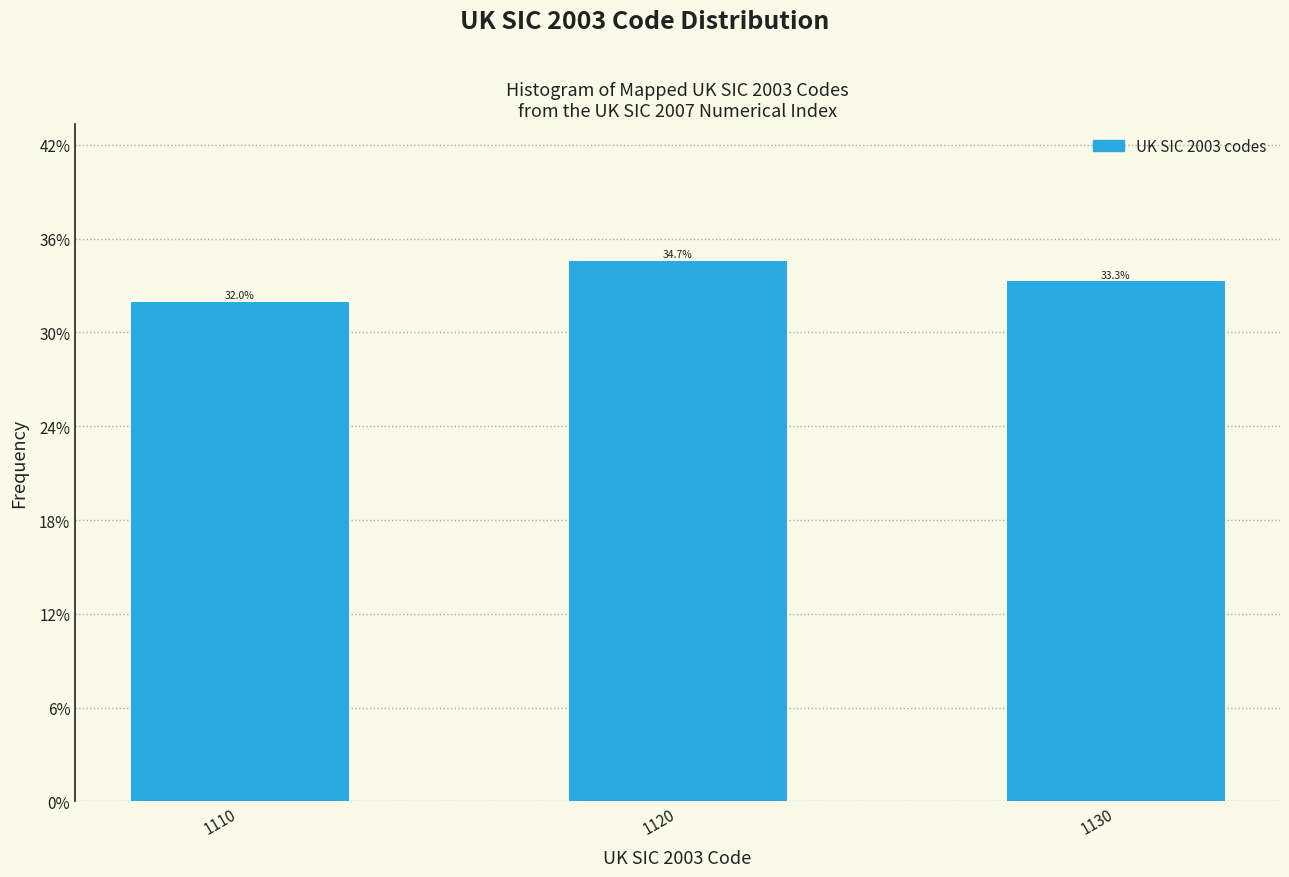

Reading left to right, extract all data points from this chart.

32.0	34.7	33.3